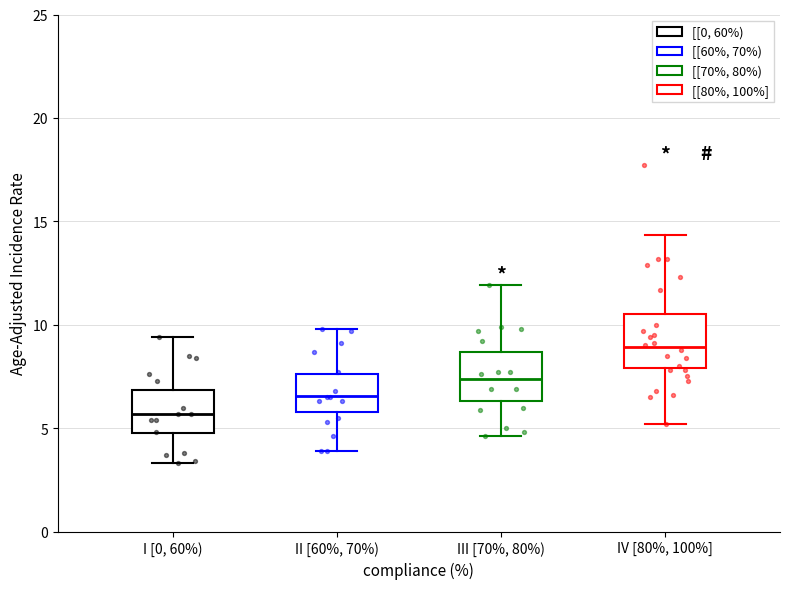

Which box has the lowest median line?

I [0, 60%)